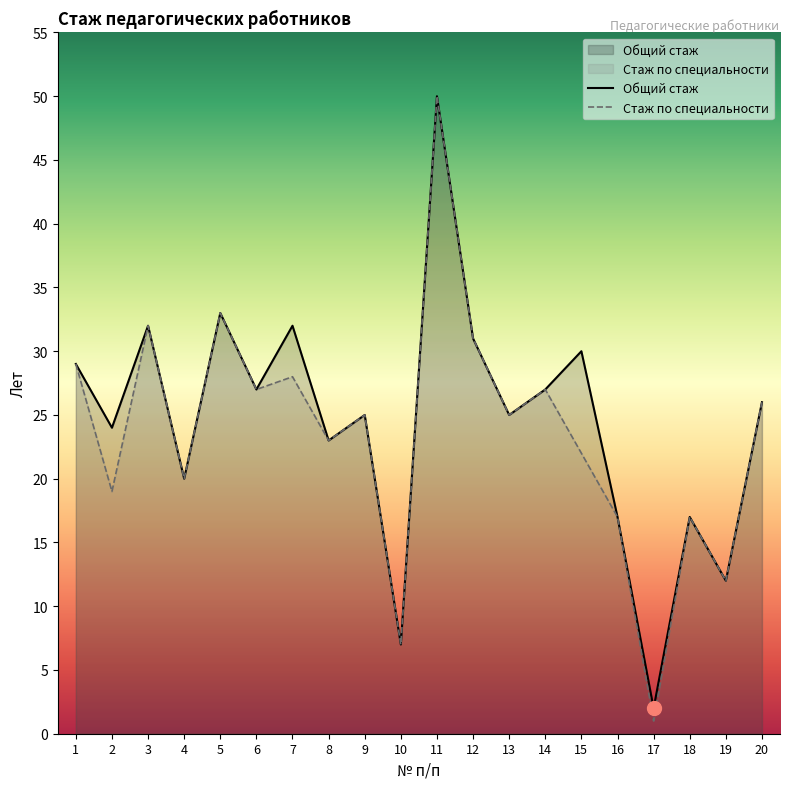

True or false: Стаж по специальности and Общий стаж intersect in this chart.

False